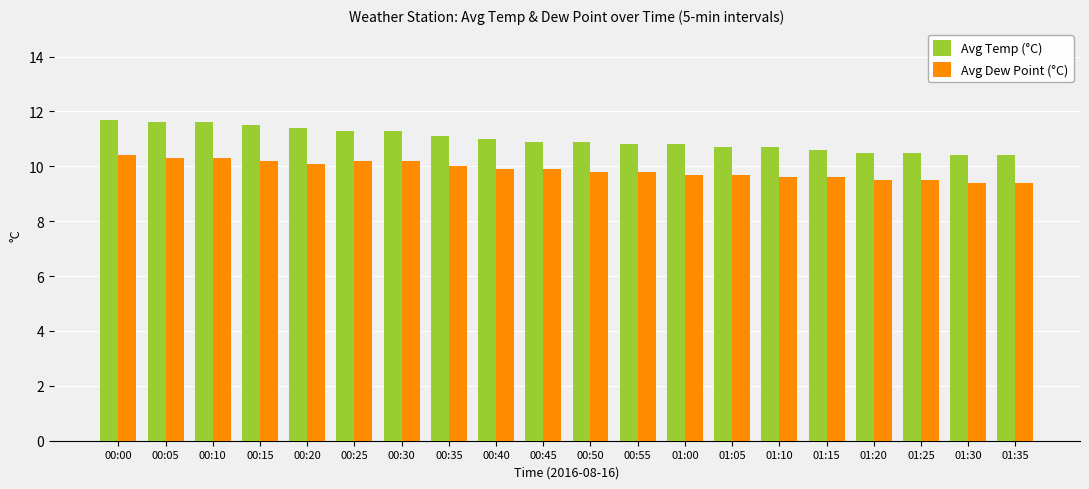

Rank the series at 00:55 from highest to lowest value.

Avg Temp (°C), Avg Dew Point (°C)